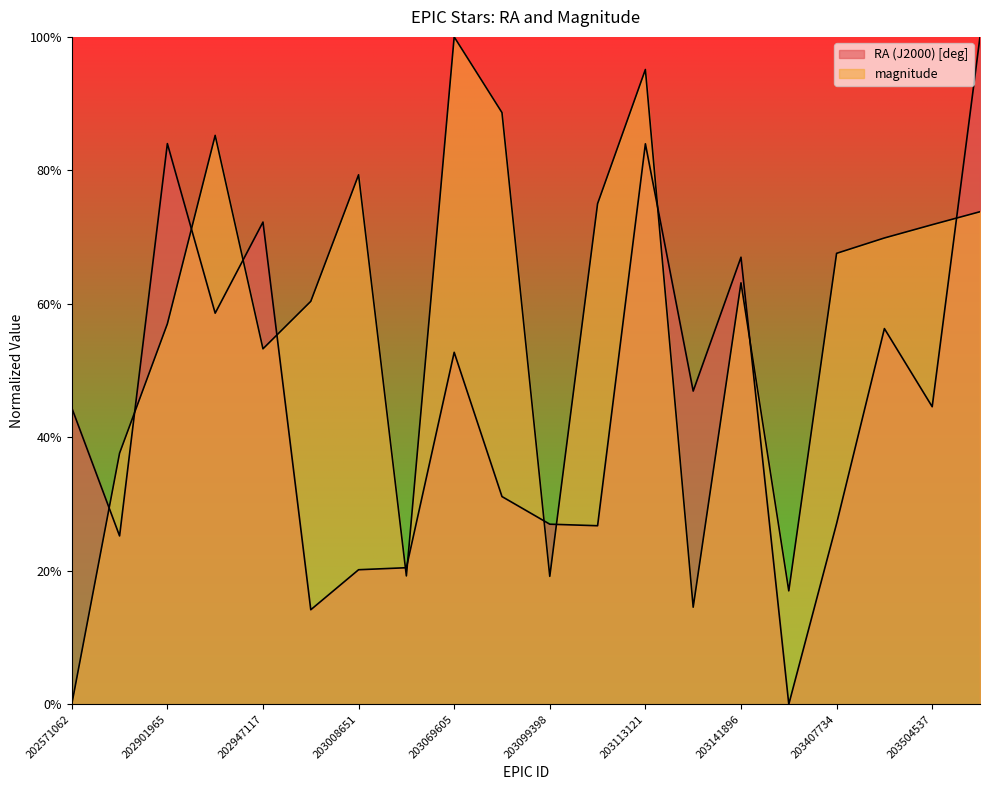

How many values in the magnitude series exceed 0?

19